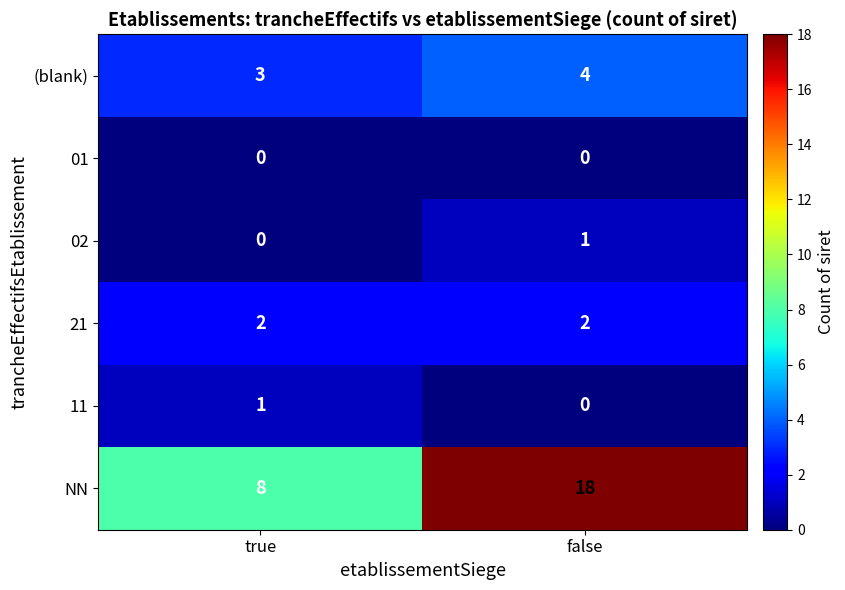

At which category is the sum across all series the highest?

false